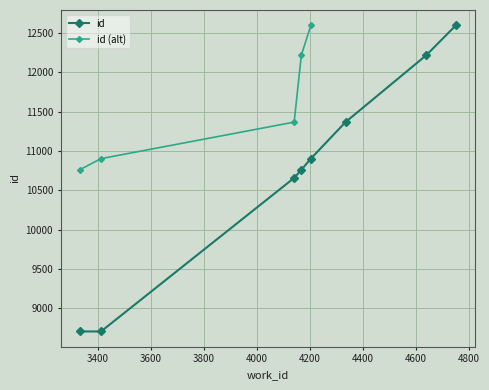

What is the value of the 7th point from the left?

12219